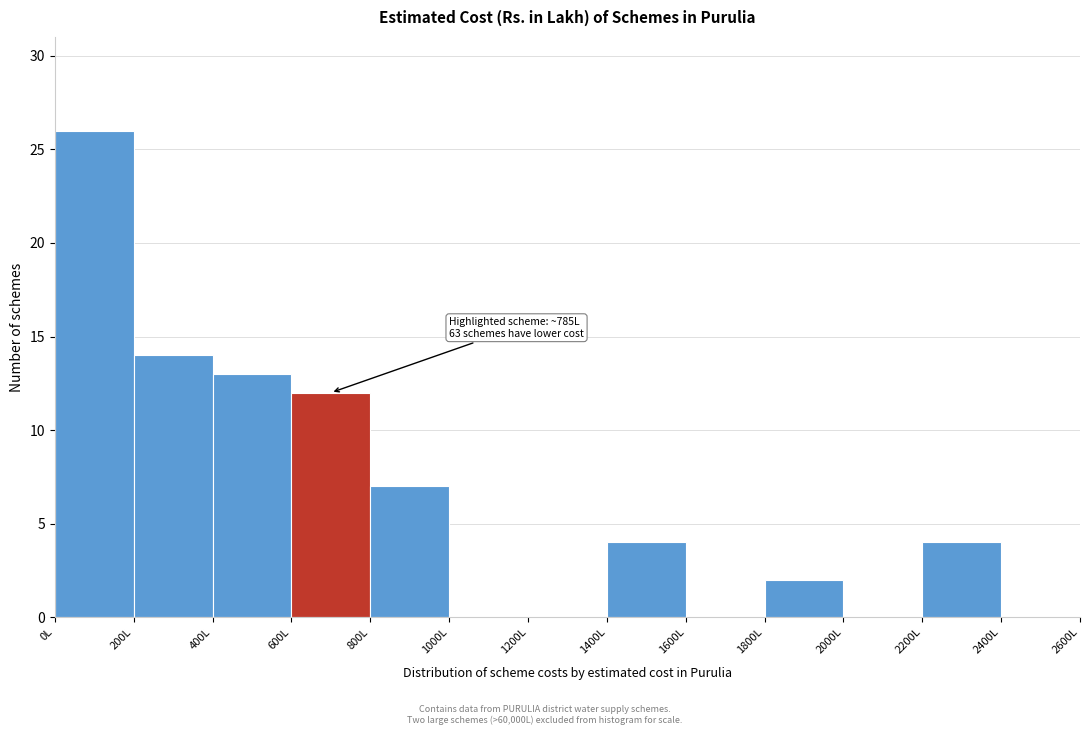

Which range on the x-axis has the tallest bar?

0 to 200